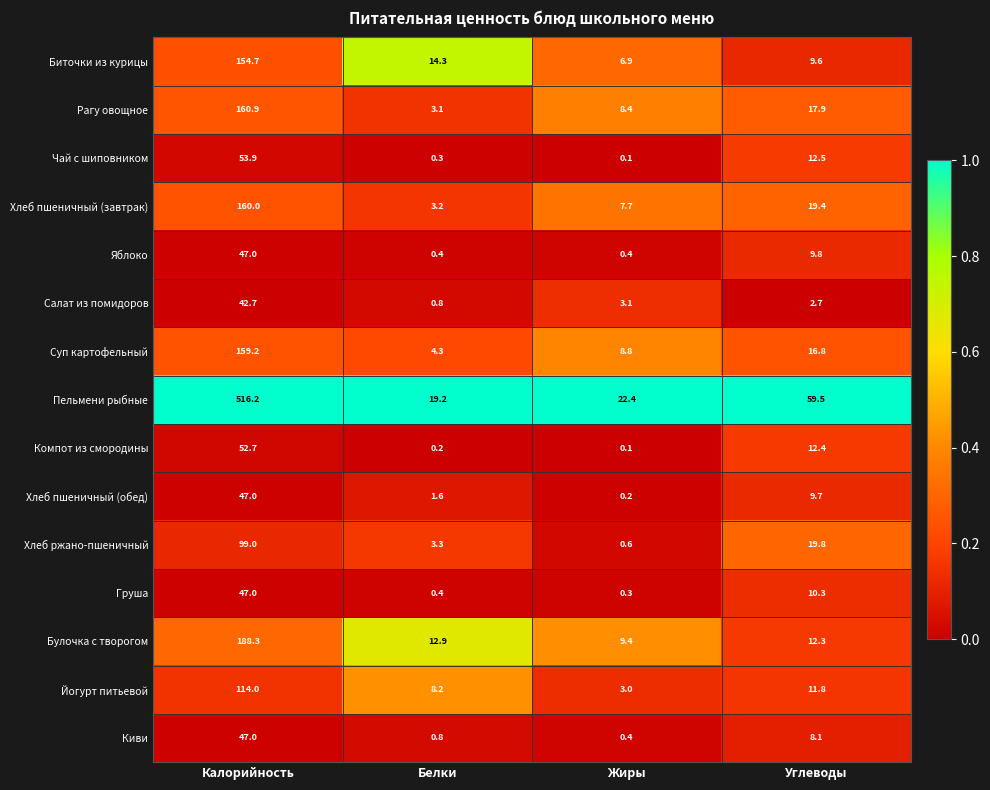

What is the sum of all Хлеб пшеничный (завтрак) values?

190.3